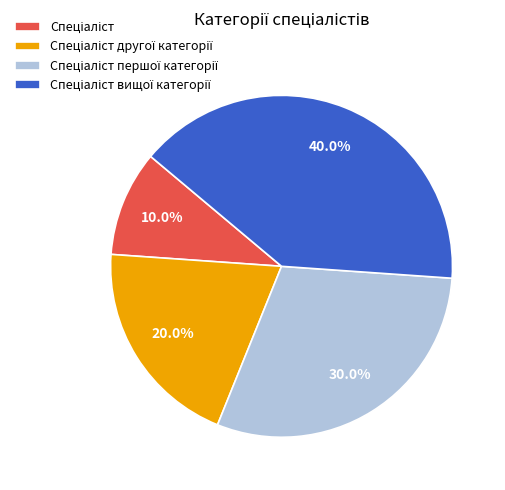

Does any single category account for the majority?

No